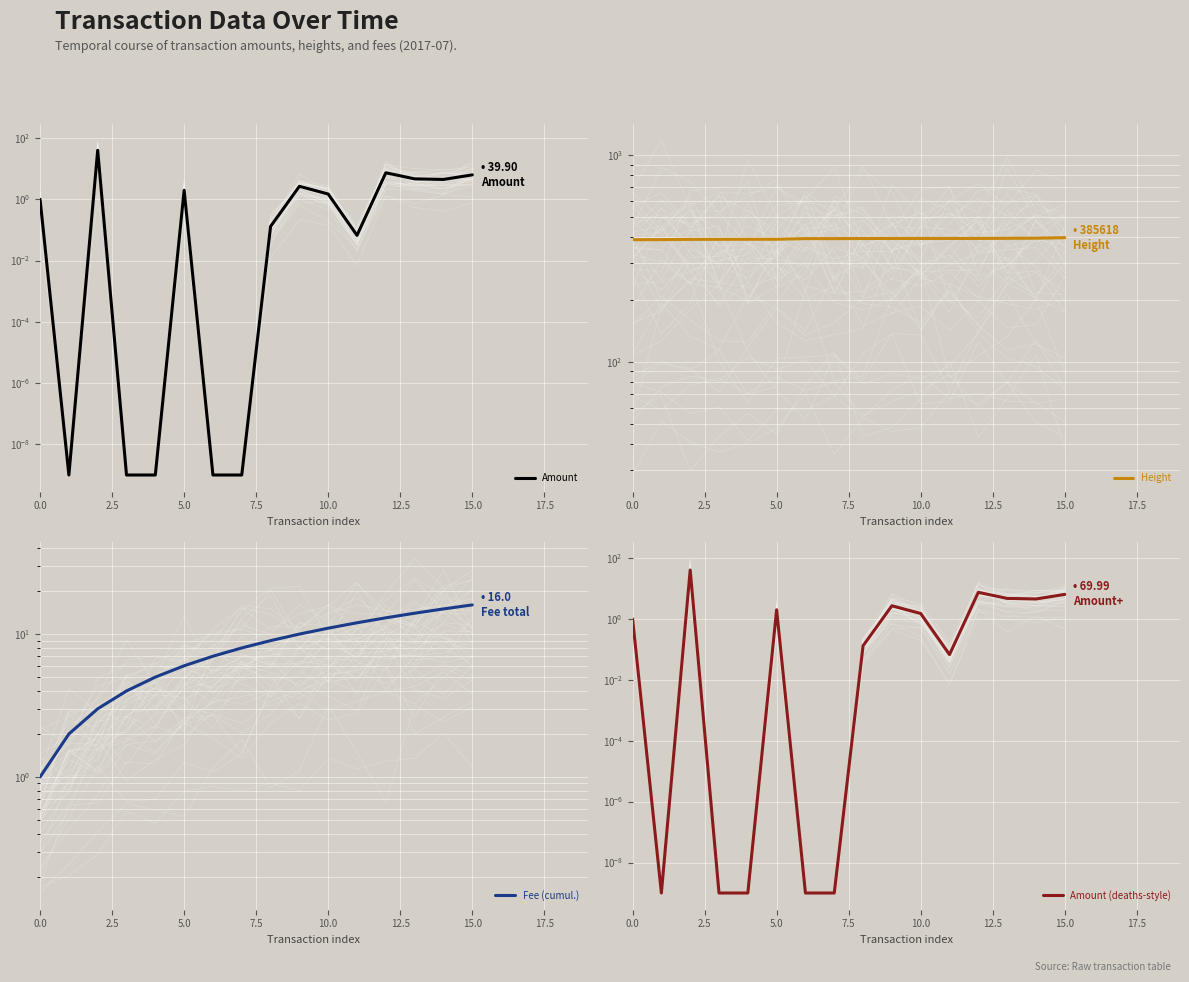

True or false: Height has a value of 691.8 at 0.0.

False